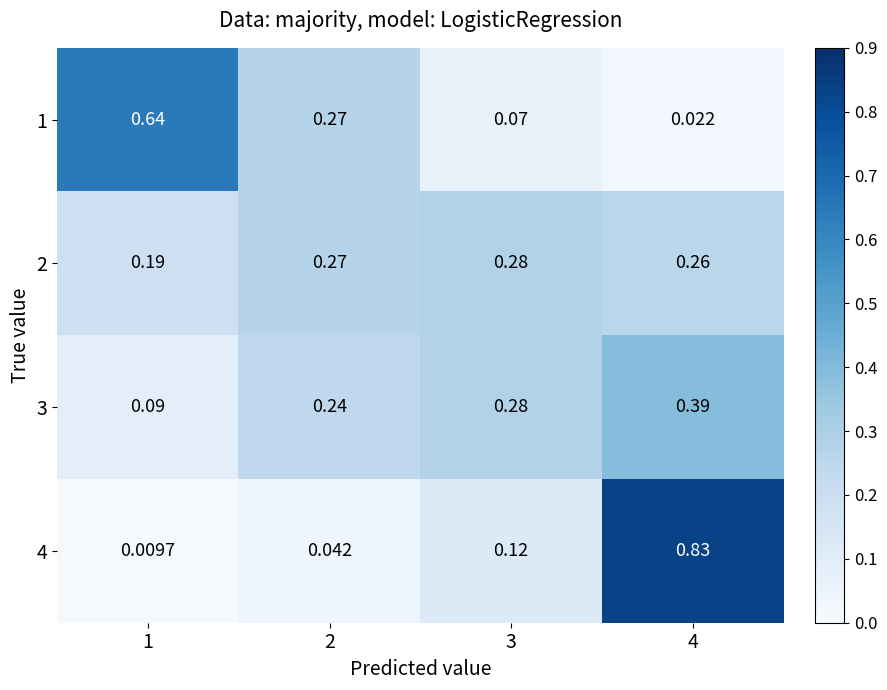

Is the value of 3 at 1 greater than the value of 4 at 4?

No